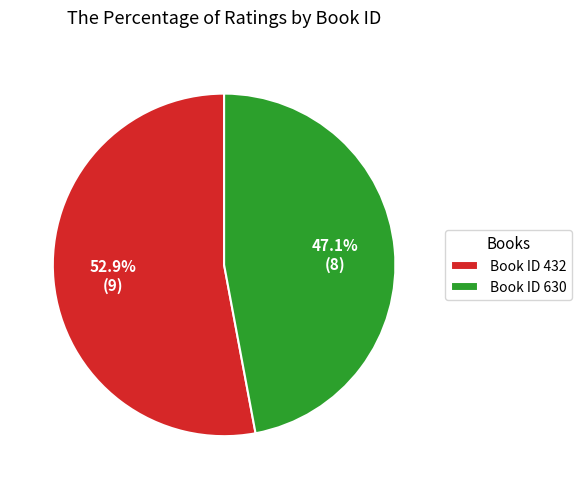

How many slices are in this pie chart?

2